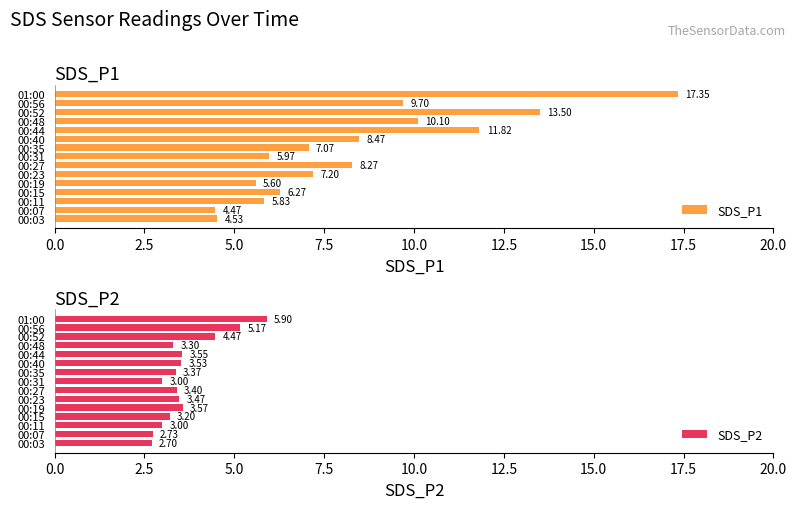

Rank the series by their average value, from lowest to highest.

SDS_P2, SDS_P1